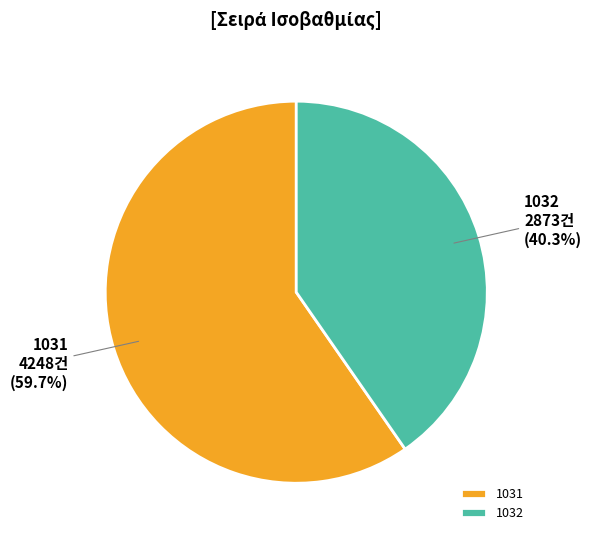

What percentage is the 1031 slice, to the nearest percent?

60%